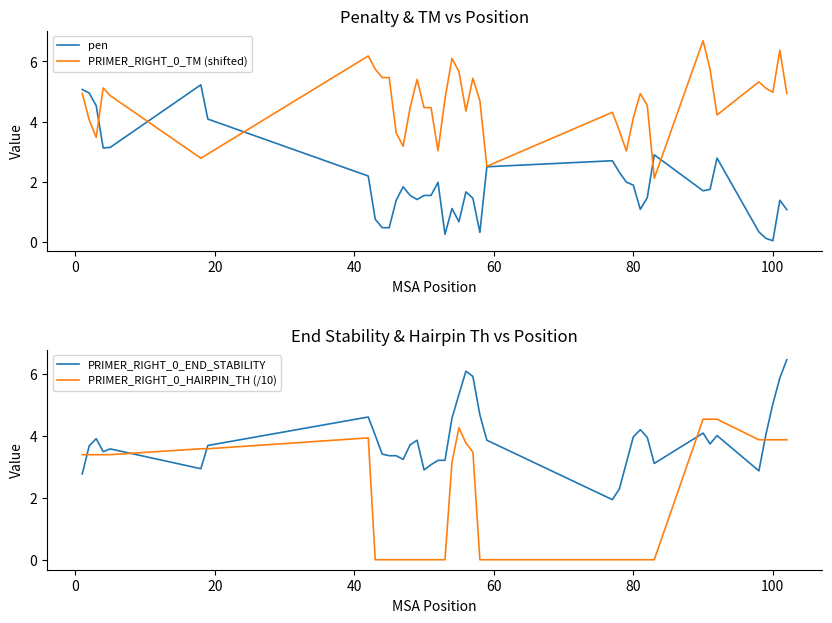

List the series in order of their peak value, highest first.

PRIMER_RIGHT_0_TM (shifted), PRIMER_RIGHT_0_END_STABILITY, pen, PRIMER_RIGHT_0_HAIRPIN_TH (/10)